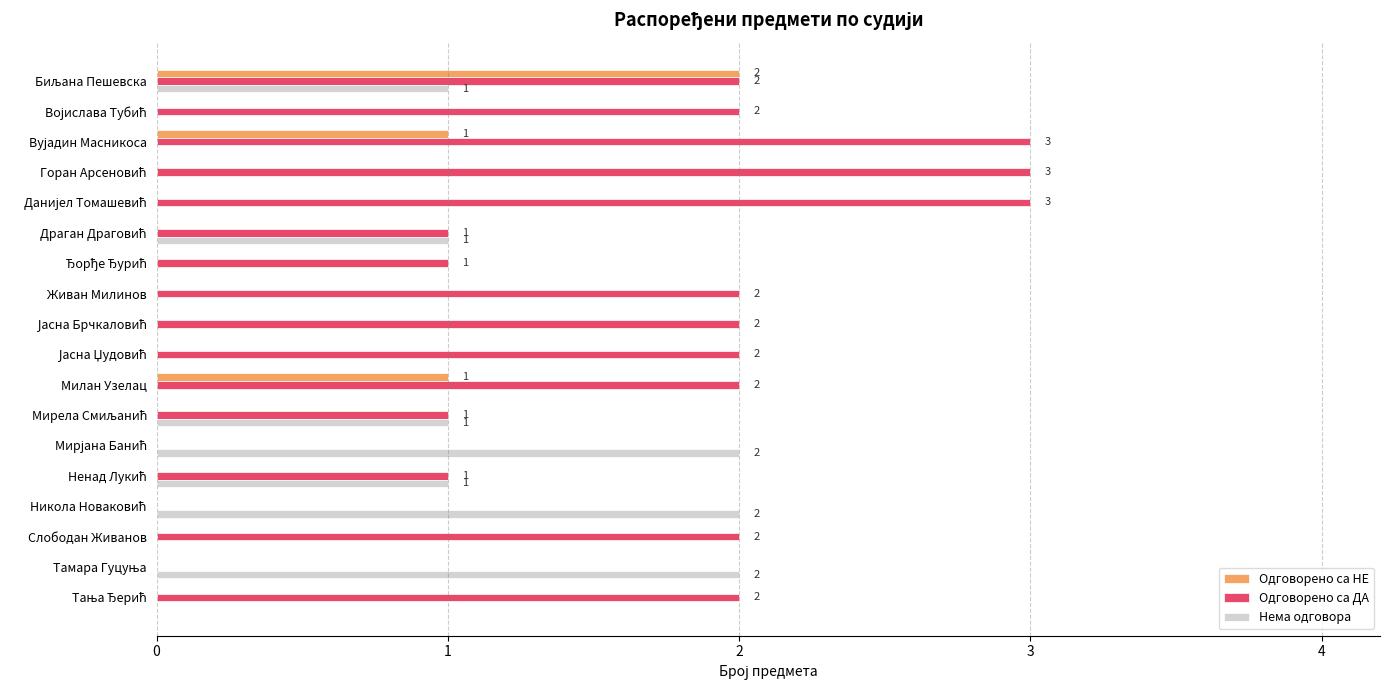

What is the sum of all Одговорено са НЕ values?

4